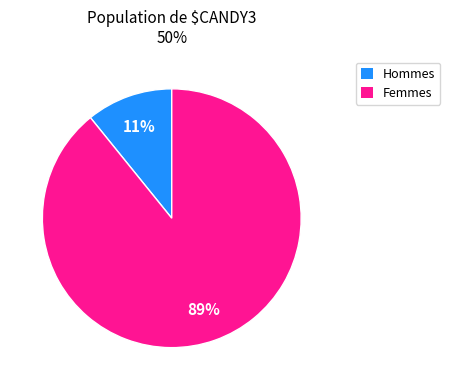

Is there any slice that represents more than half of the pie?

Yes